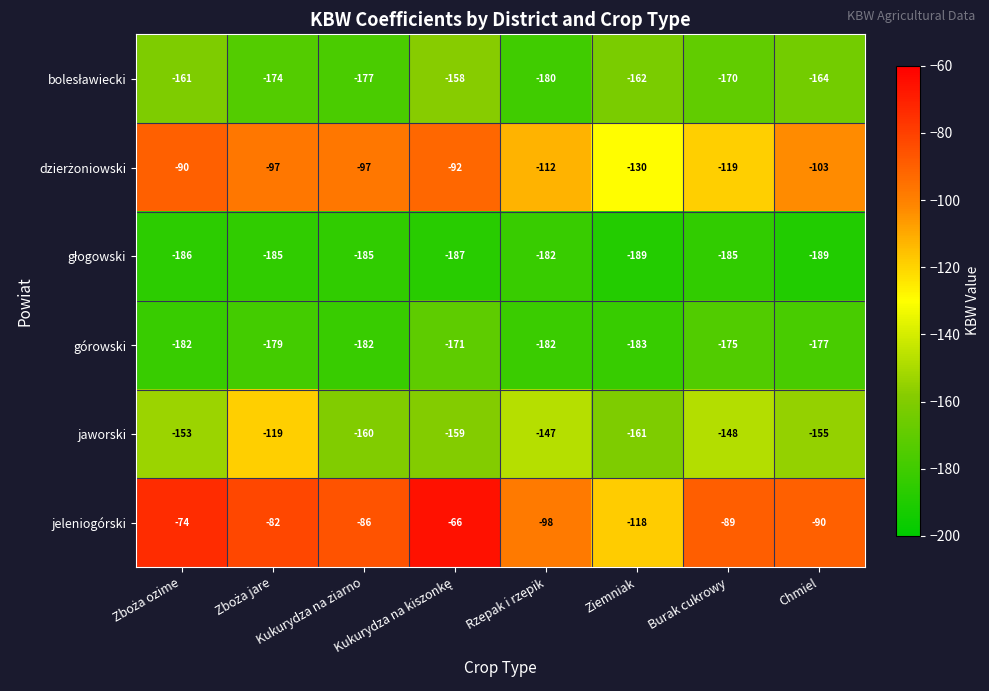

What is the difference between the highest and lowest values at Chmiel?

99